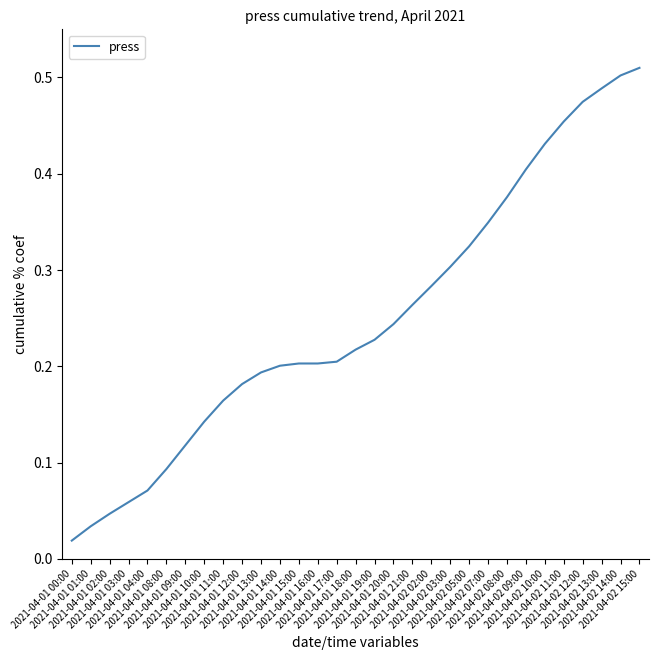

Rank the categories by value from lowest to highest.

2021-04-01 00:00, 2021-04-01 01:00, 2021-04-01 02:00, 2021-04-01 03:00, 2021-04-01 04:00, 2021-04-01 08:00, 2021-04-01 09:00, 2021-04-01 10:00, 2021-04-01 11:00, 2021-04-01 12:00, 2021-04-01 13:00, 2021-04-01 14:00, 2021-04-01 15:00, 2021-04-01 16:00, 2021-04-01 17:00, 2021-04-01 18:00, 2021-04-01 19:00, 2021-04-01 20:00, 2021-04-01 21:00, 2021-04-02 02:00, 2021-04-02 03:00, 2021-04-02 05:00, 2021-04-02 07:00, 2021-04-02 08:00, 2021-04-02 09:00, 2021-04-02 10:00, 2021-04-02 11:00, 2021-04-02 12:00, 2021-04-02 13:00, 2021-04-02 14:00, 2021-04-02 15:00